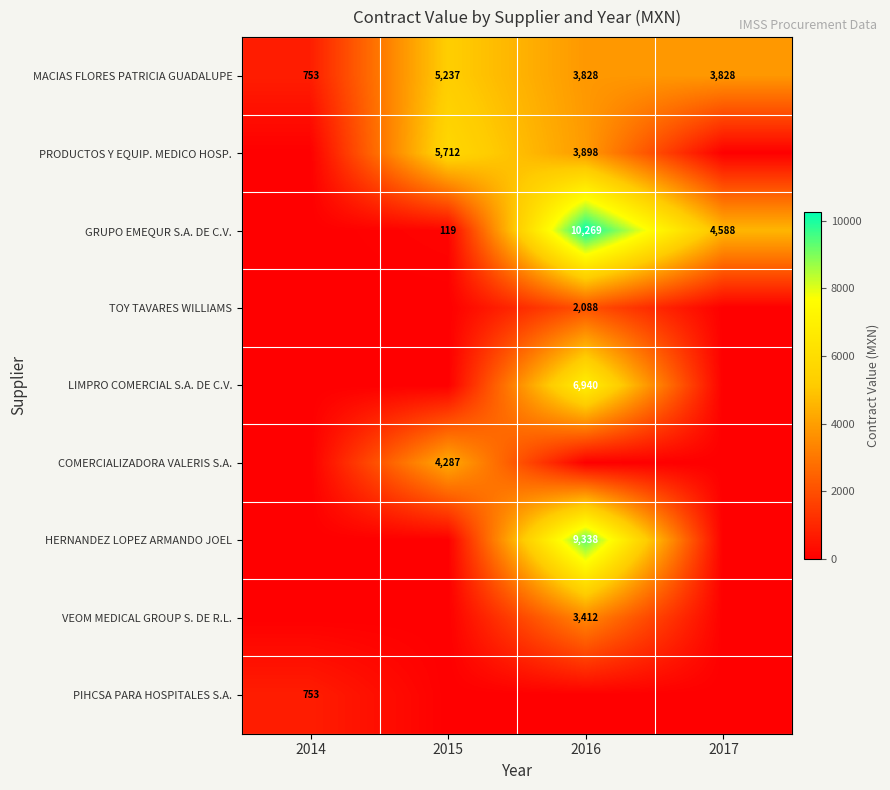

At which label does MACIAS FLORES PATRICIA GUADALUPE first exceed 3828?

2015